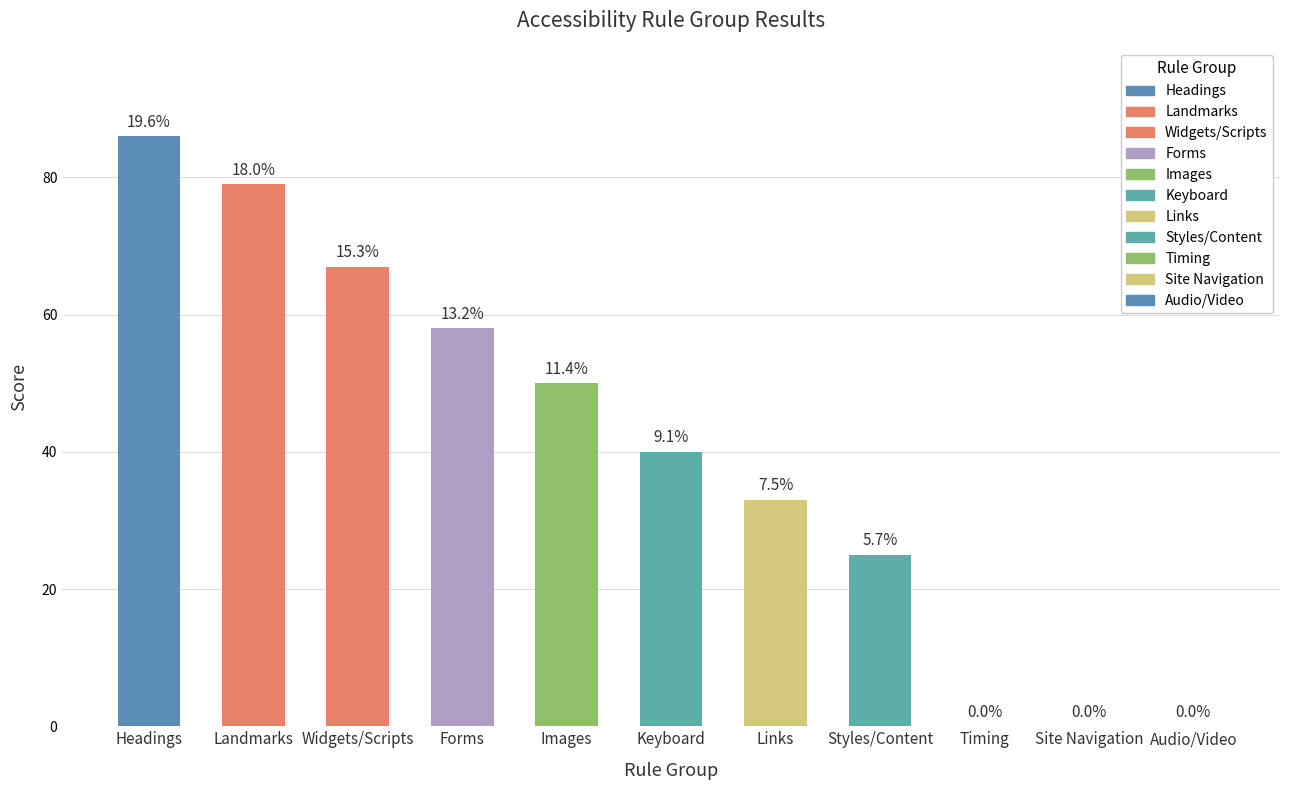

Are the bars horizontal?

No